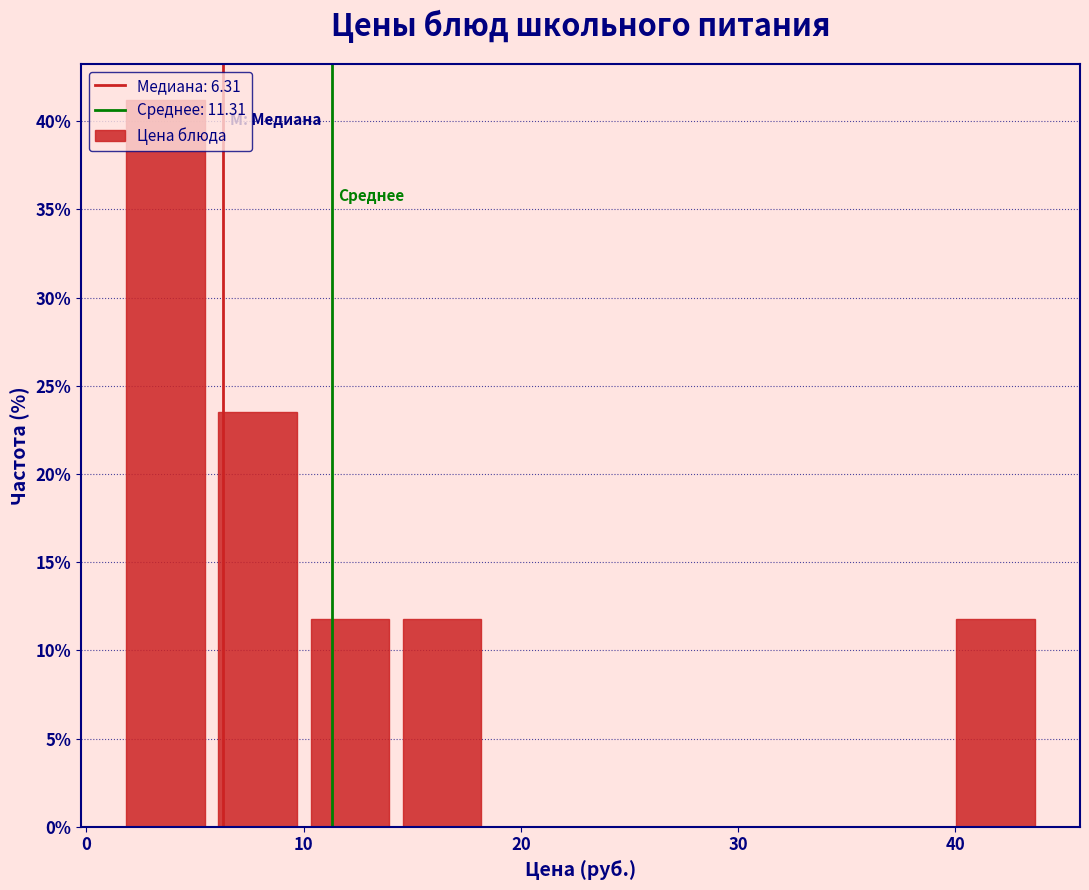

What is the height of the bar covering 14 to 18 on the x-axis? Neither the bar edges nor the heights are printed on the chart, so give them approximately, as read against the axes.

12.0